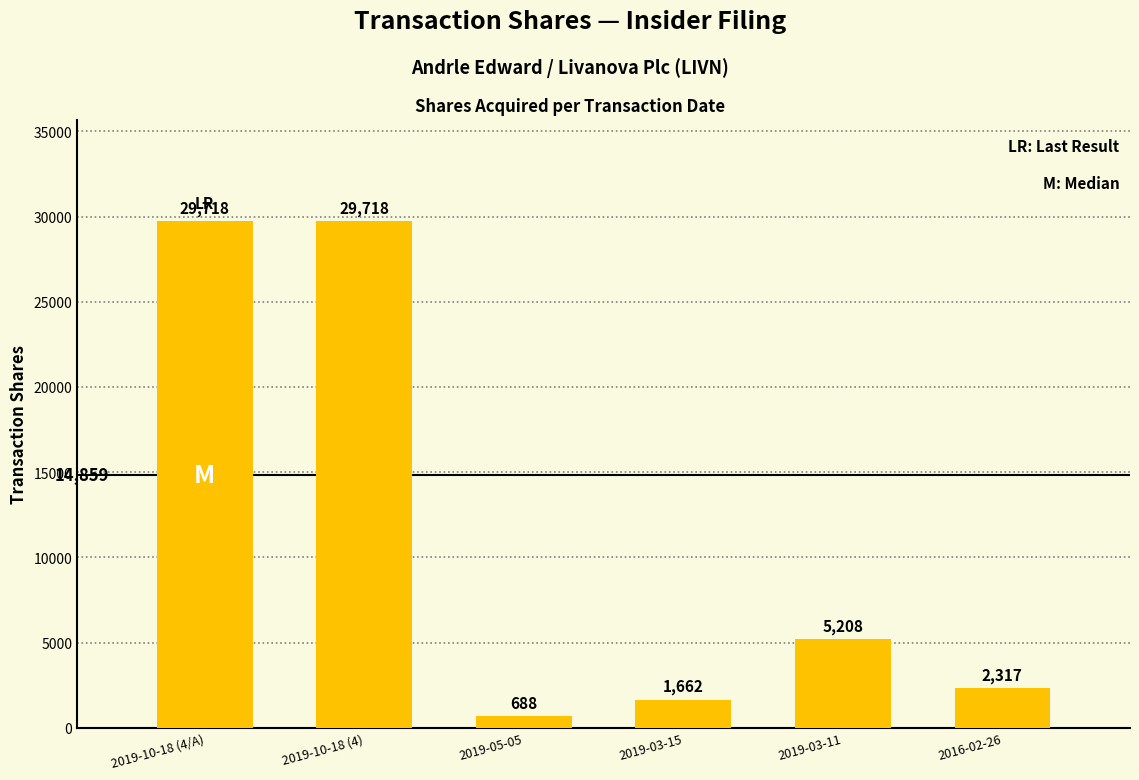

What is the minimum value shown in the chart?

688